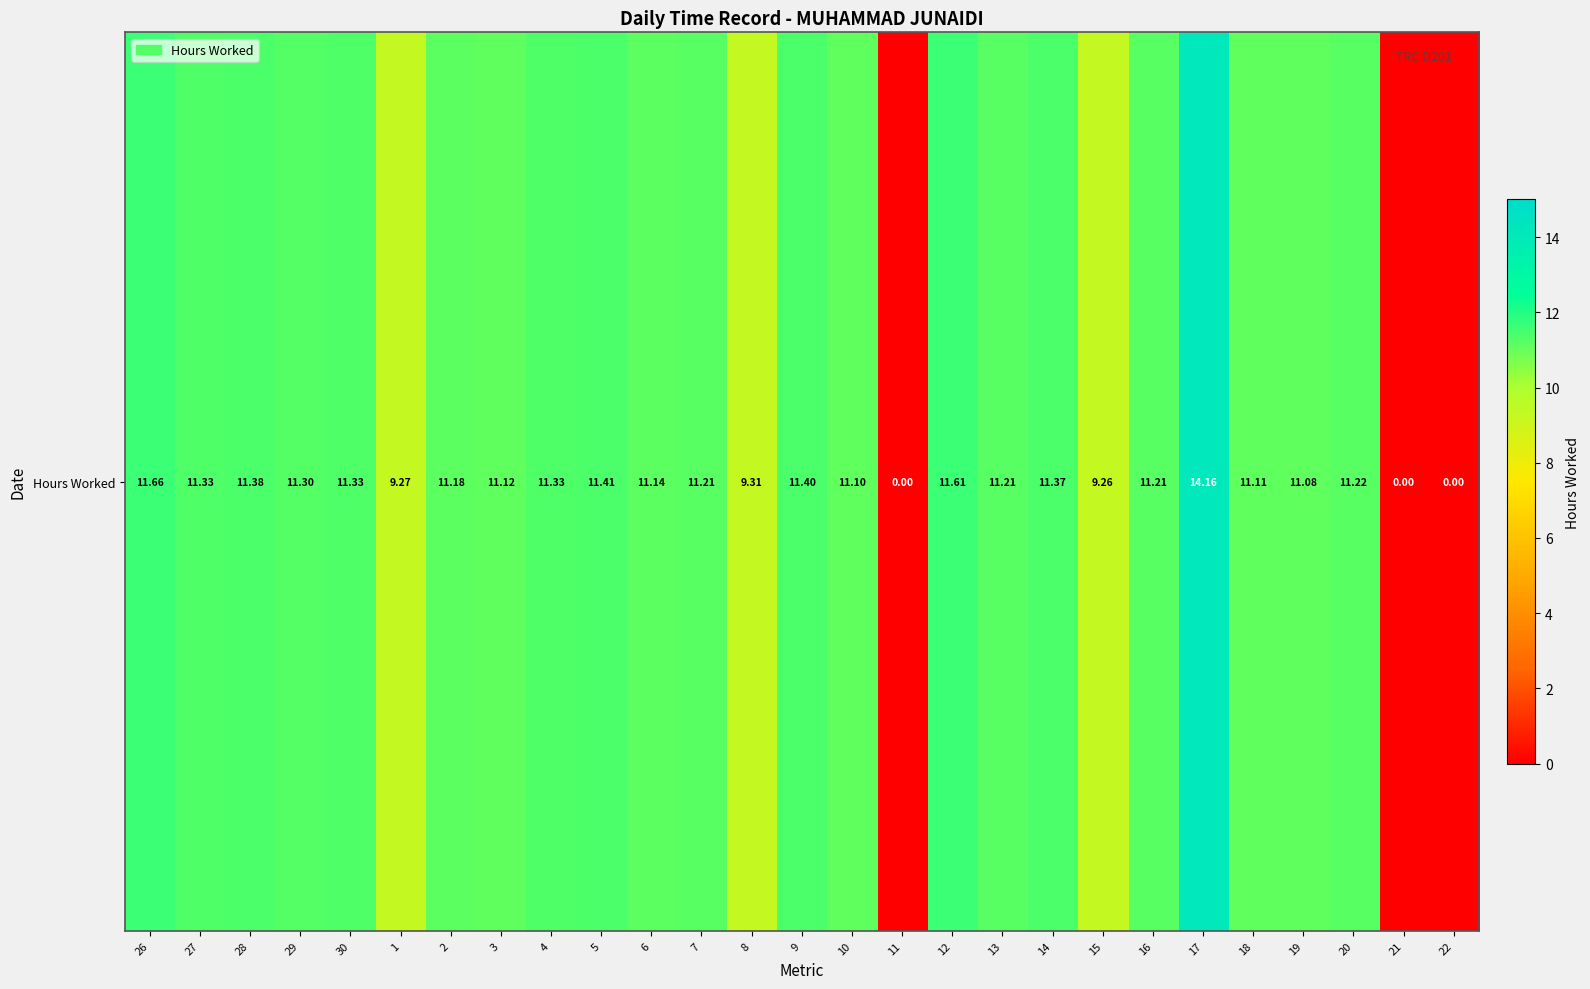

Which has a higher value, 14 or 27?

14